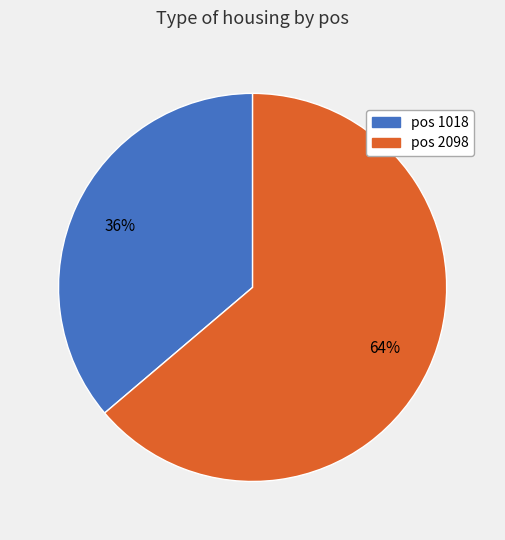

Does any single category account for the majority?

Yes